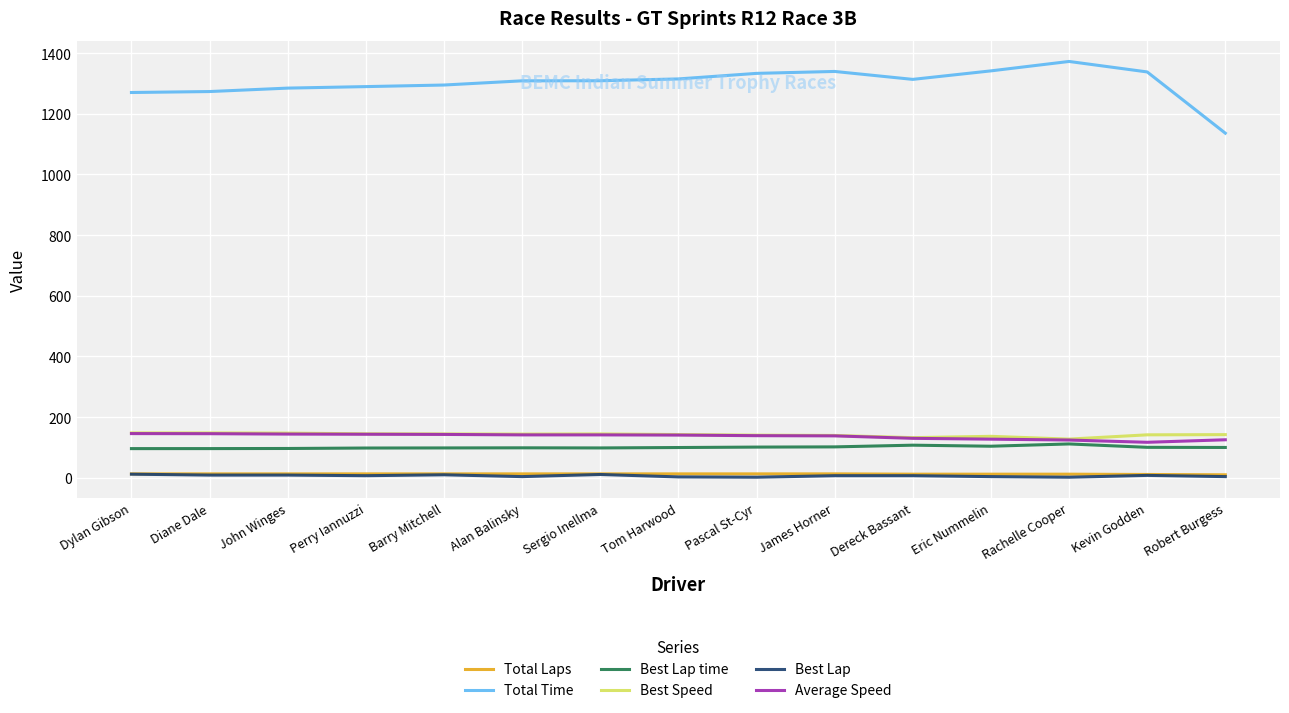

How many lines are shown in the chart?

6